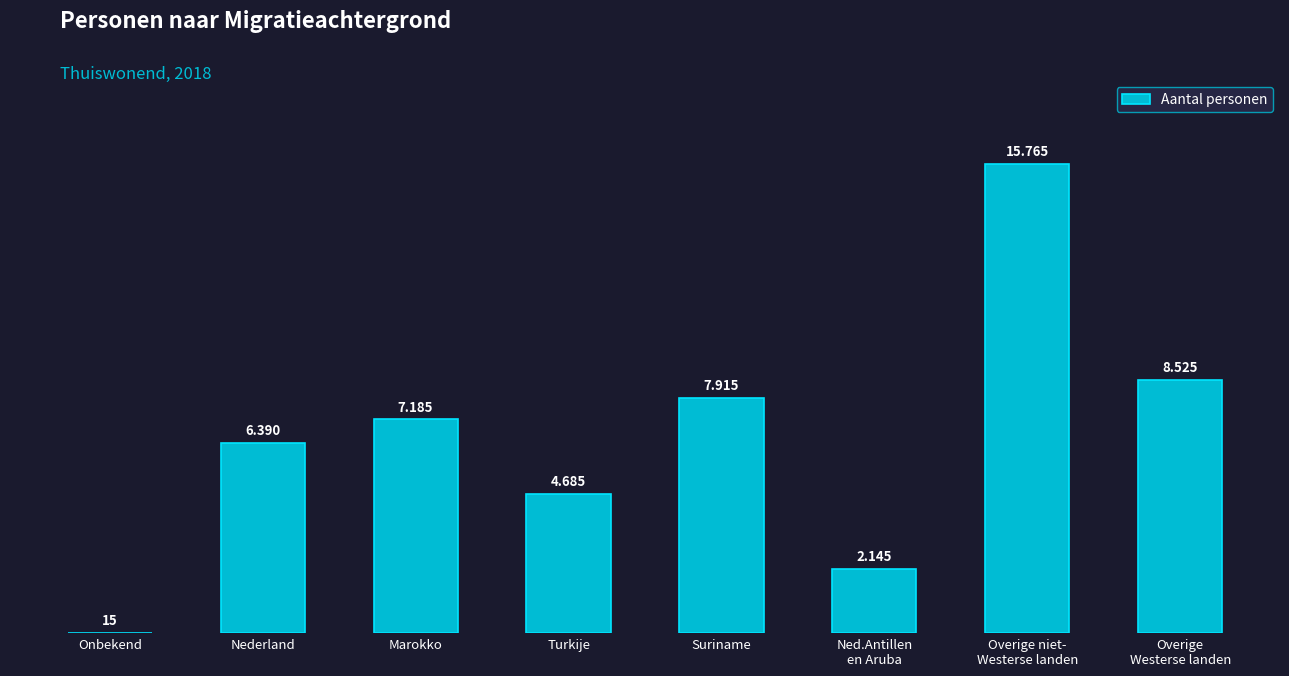

Which label corresponds to the smallest value in the chart?

Onbekend